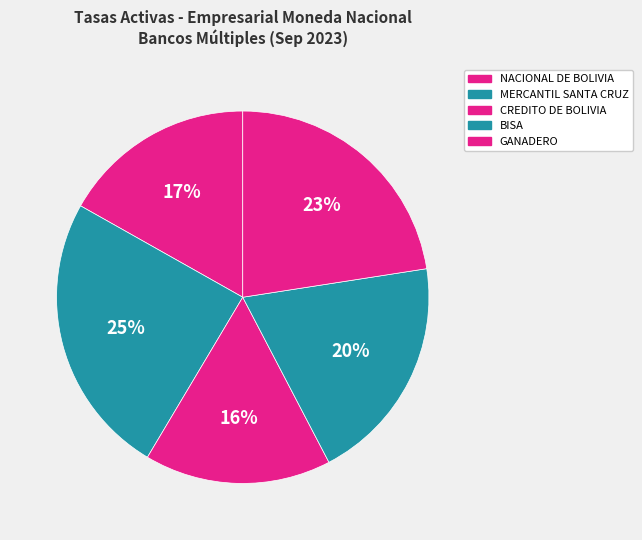

To the nearest percent, what percentage of the pie is MERCANTIL SANTA CRUZ?

25%